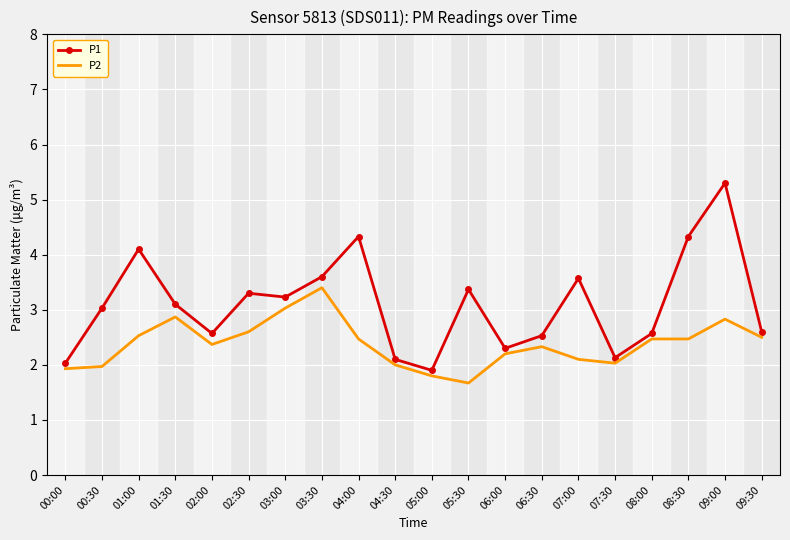

Rank the series by their maximum value, from lowest to highest.

P2, P1